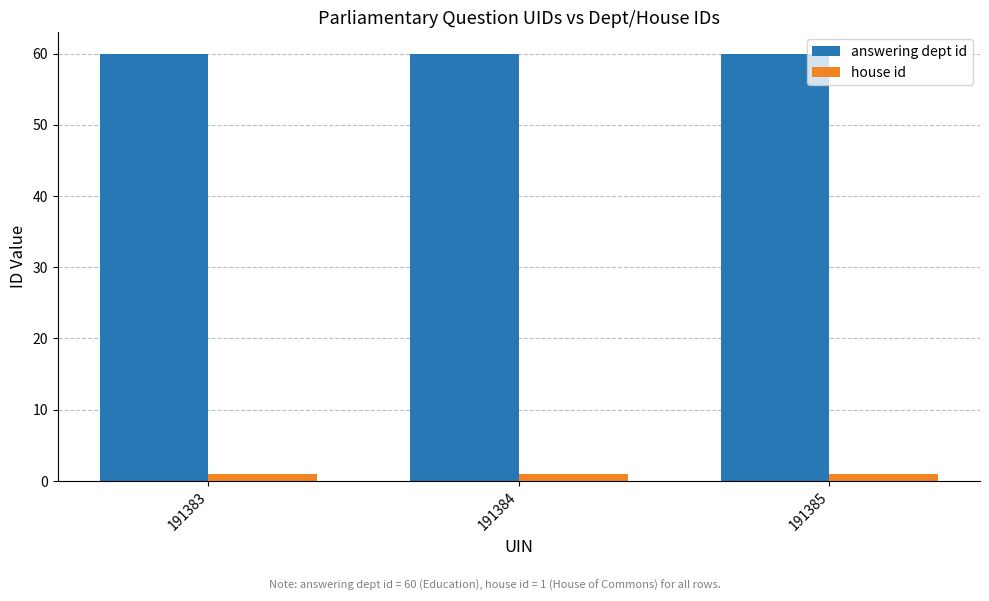

What are all the series names shown in the legend?

answering dept id, house id